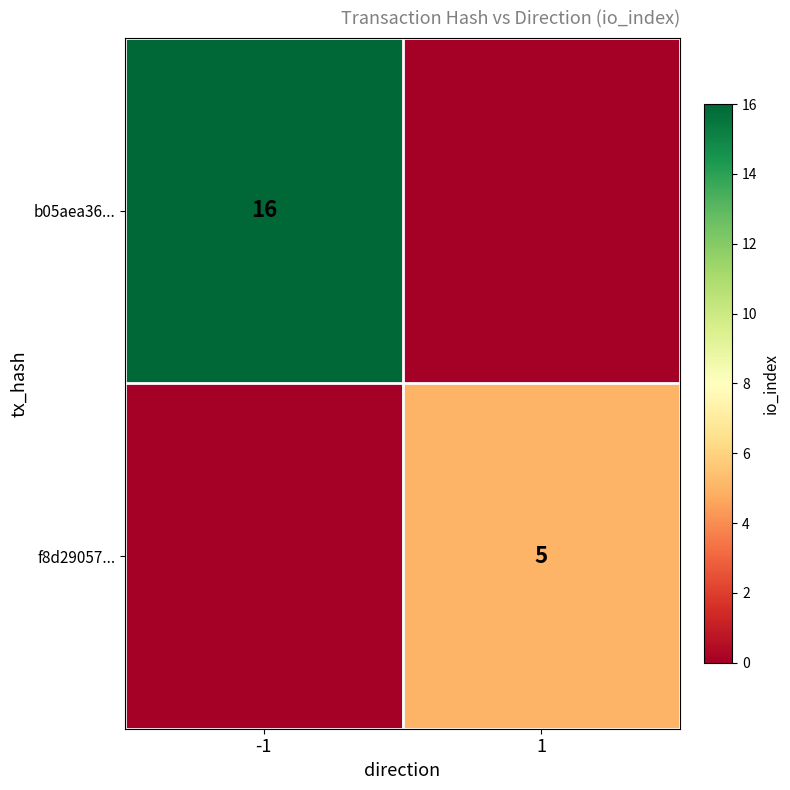

Between -1 and 1, which is larger?

-1